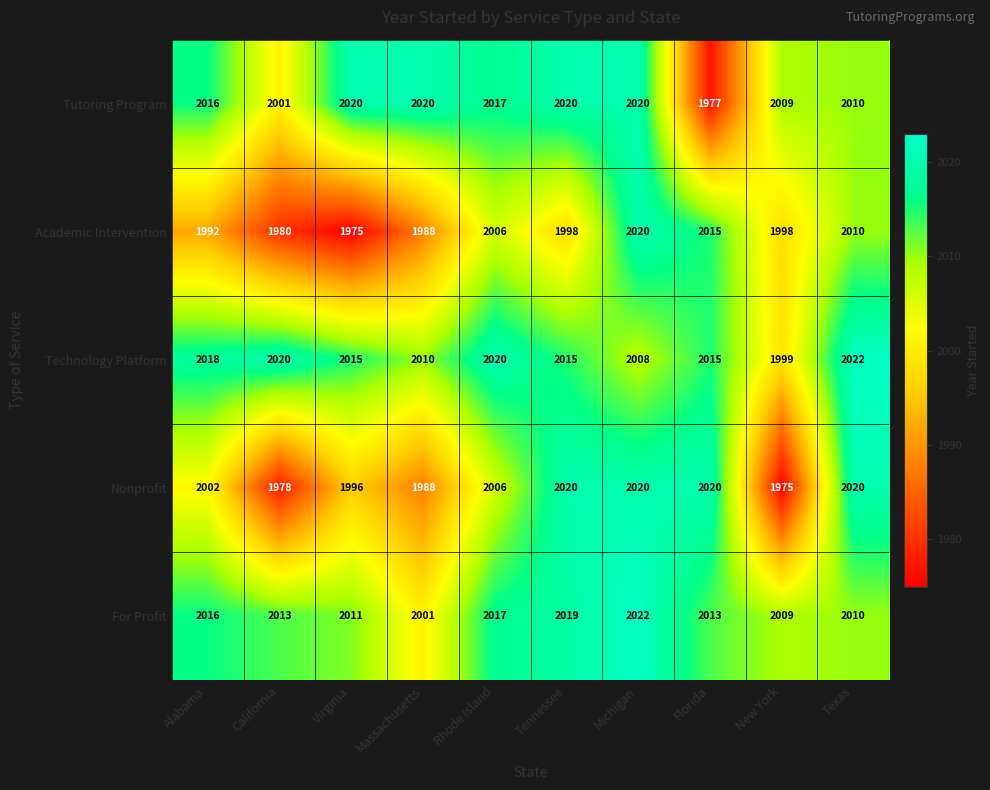

What is the total value across all series at Michigan?

10090